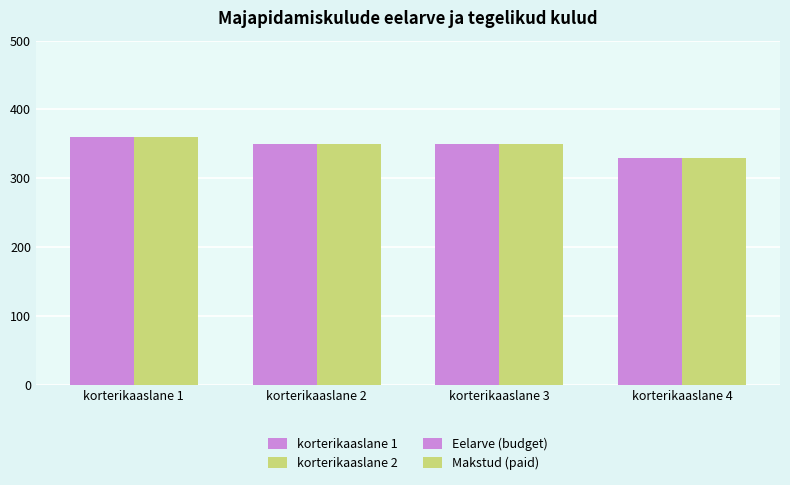

Which series has the largest total across all categories?

korterikaaslane 1